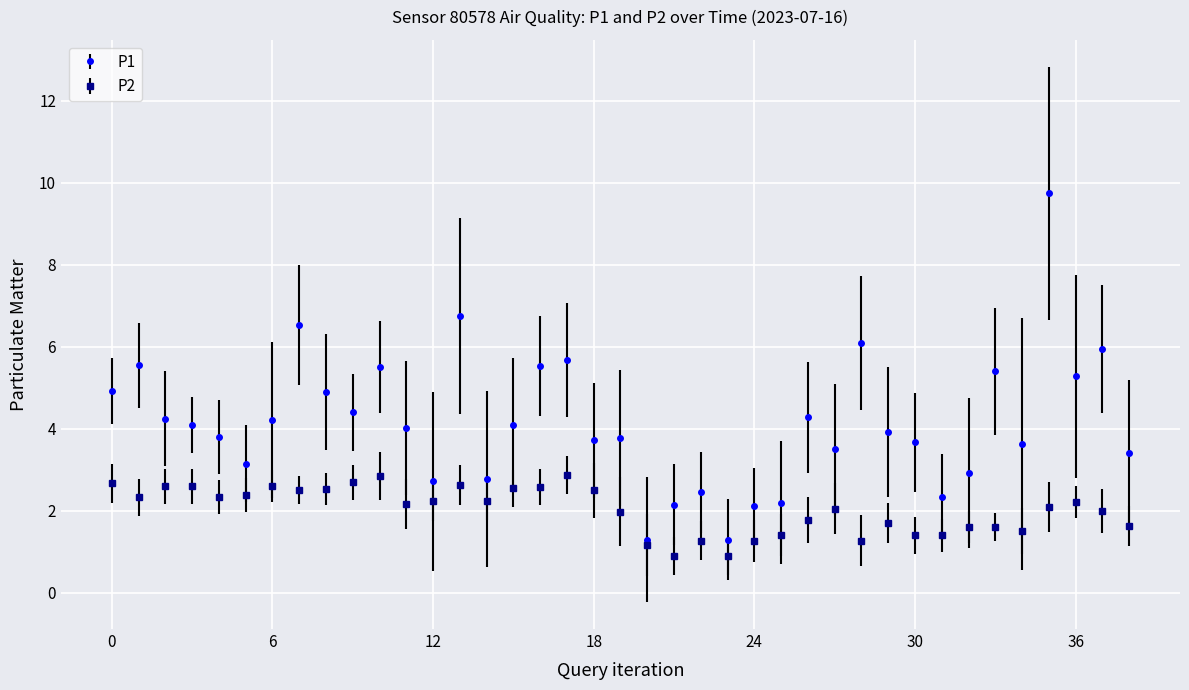

What is the value of the P2 point at the 11th from the left?

2.9